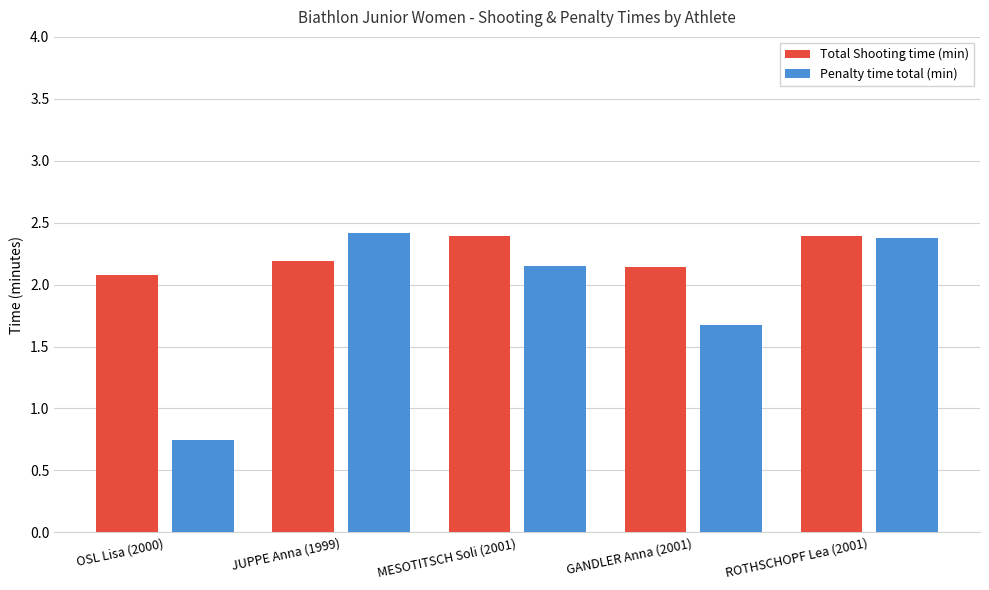

Where is Total Shooting time (min) nearest to the value 2?

OSL Lisa (2000)